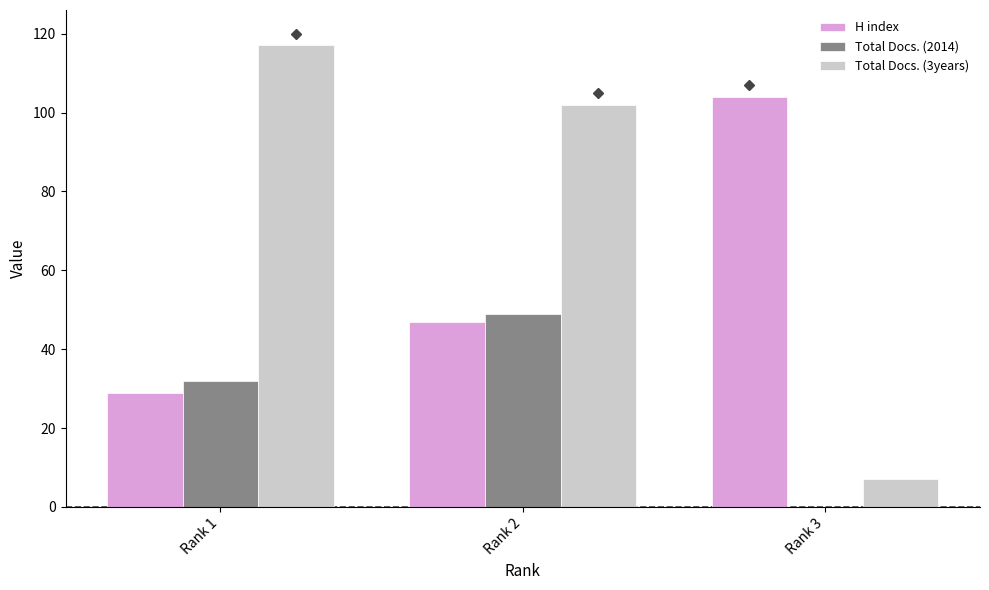

At which category is the sum across all series the highest?

Rank 2